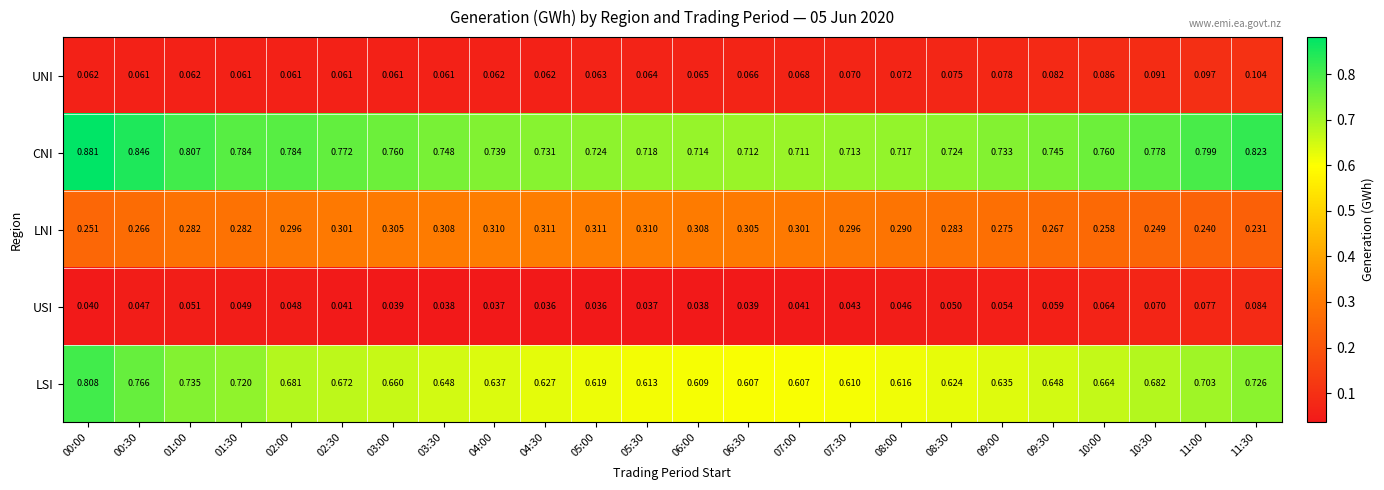

Which series has the largest total across all categories?

CNI